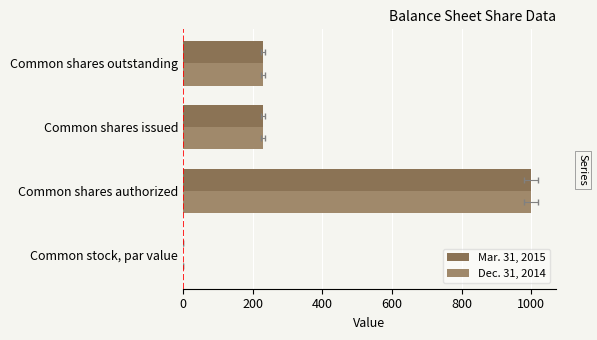

What is the difference between the maximum and minimum values in the Mar. 31, 2015 series?

999.0